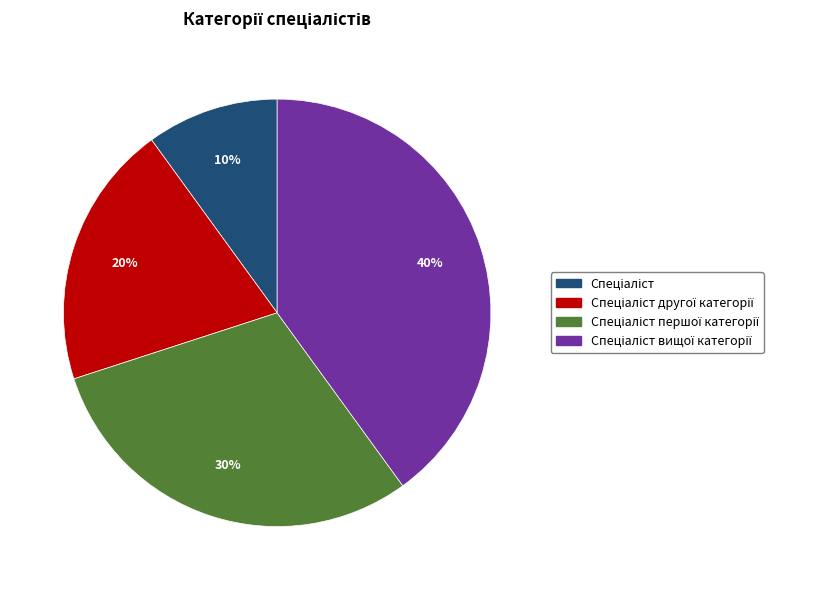

Is there a majority slice in this chart?

No